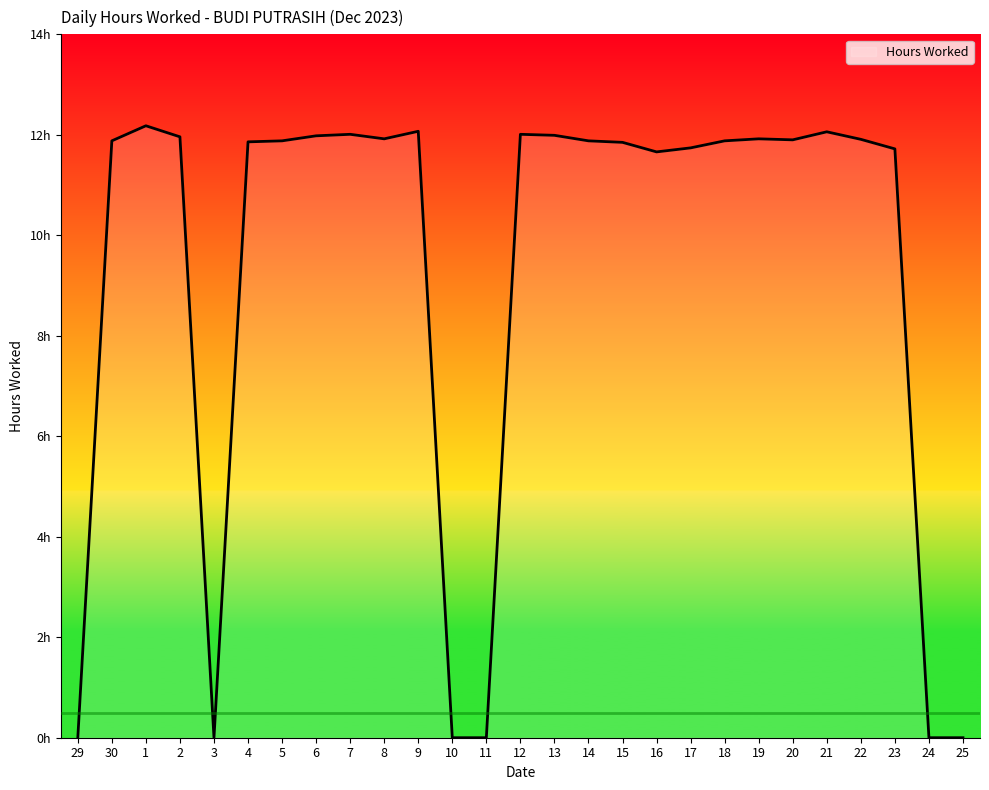

Does the chart display data point markers on the line(s)?

No